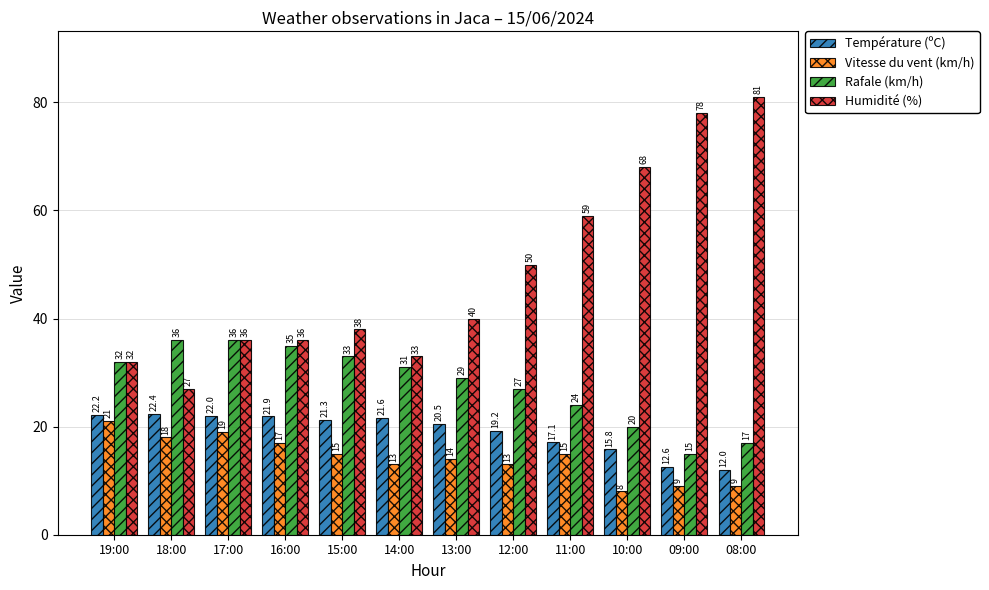

The Rafale (km/h) series shows 29.0 at 13:00. True or false?

True